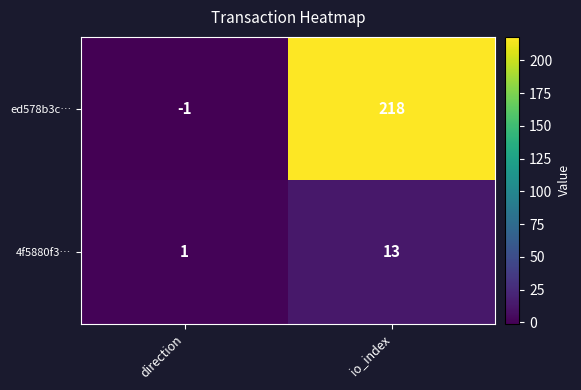

Reading left to right, extract all data points from this chart.

ed578b3c…: -1	218
4f5880f3…: 1	13